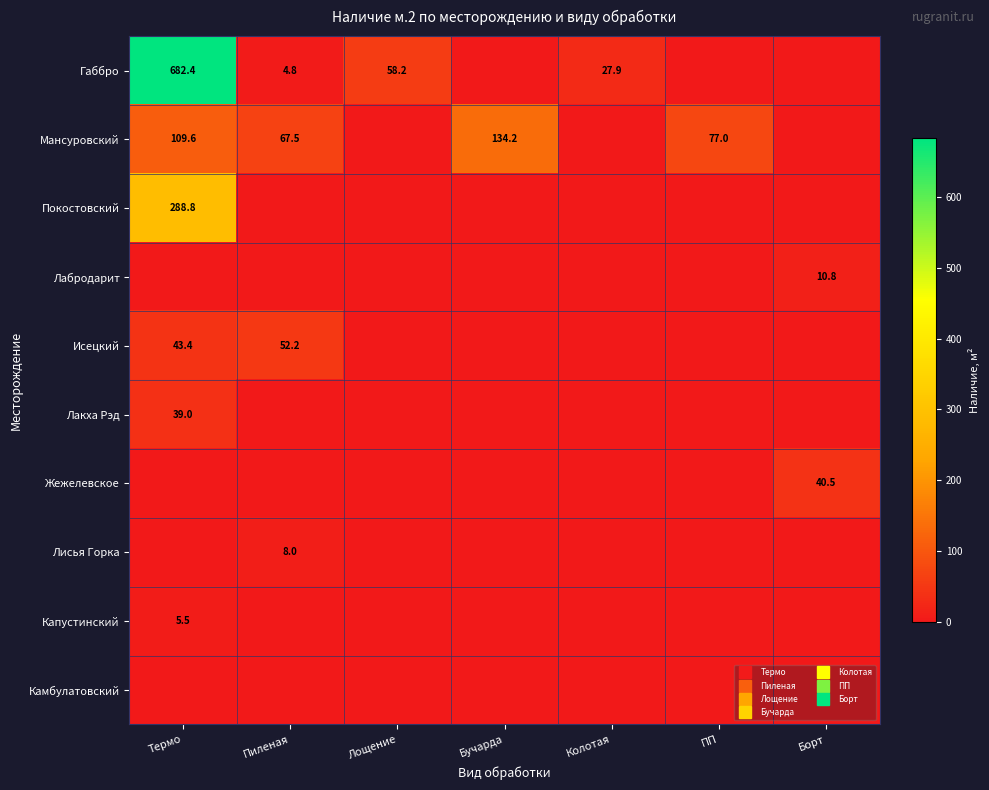

How many data points does each series have?

7